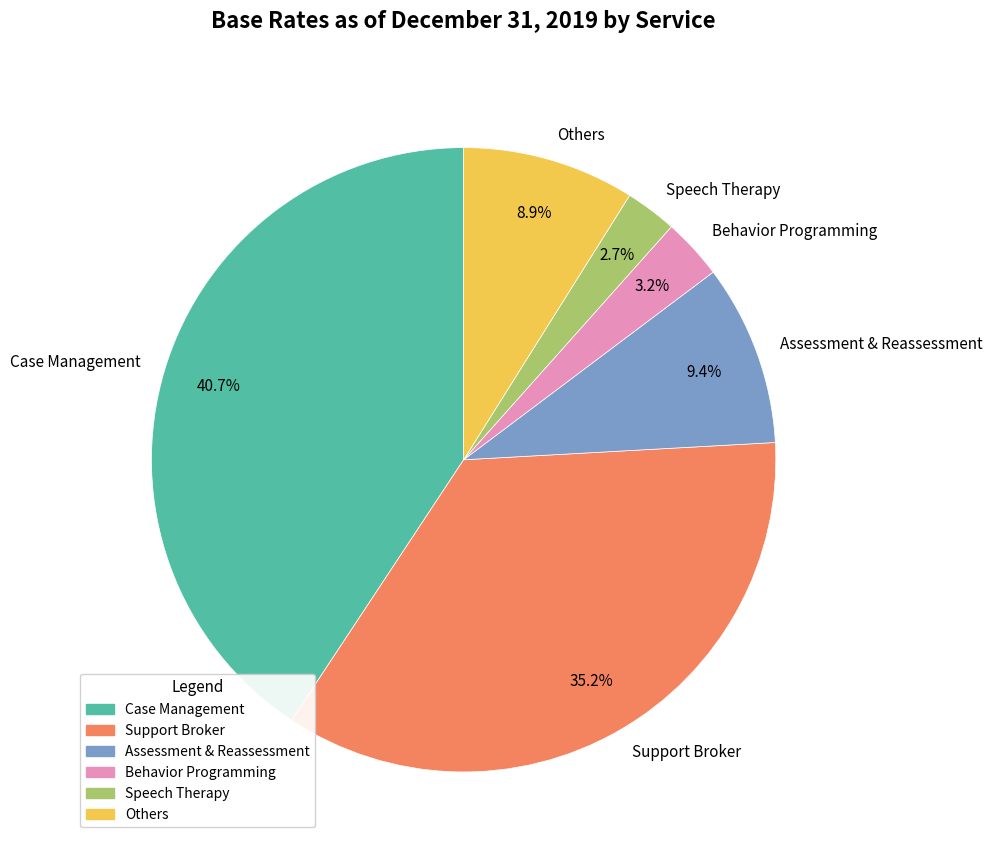

Which slice is the largest?

Case Management